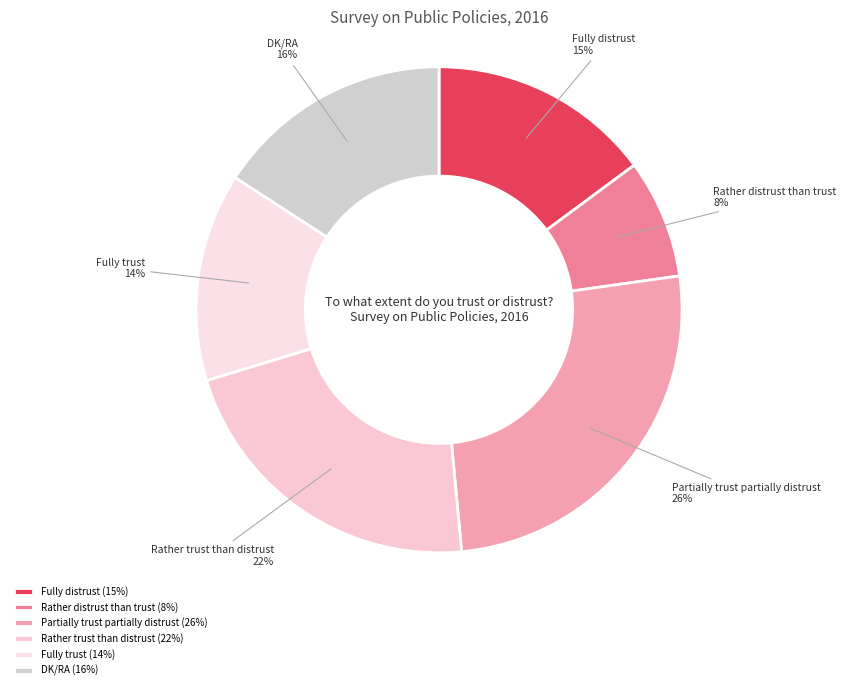

Is it true that Rather distrust than trust is 22% of the pie?

False